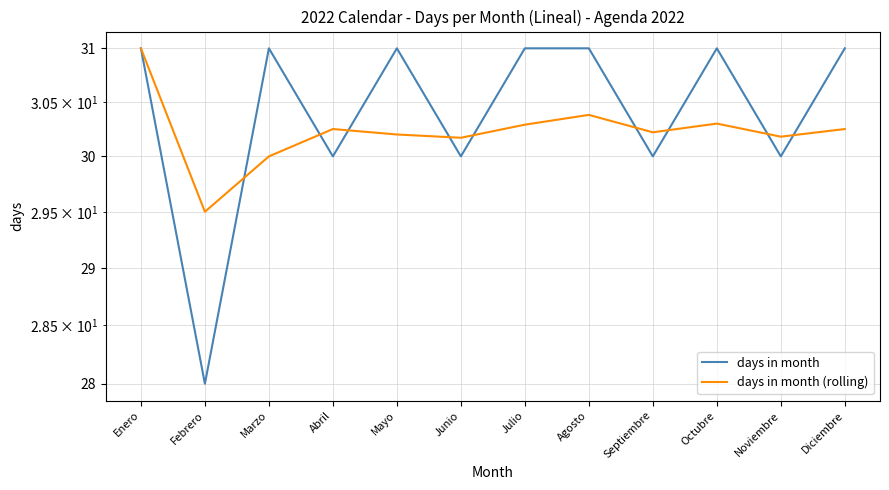

At how many categories does at least one series exceed 28?

12